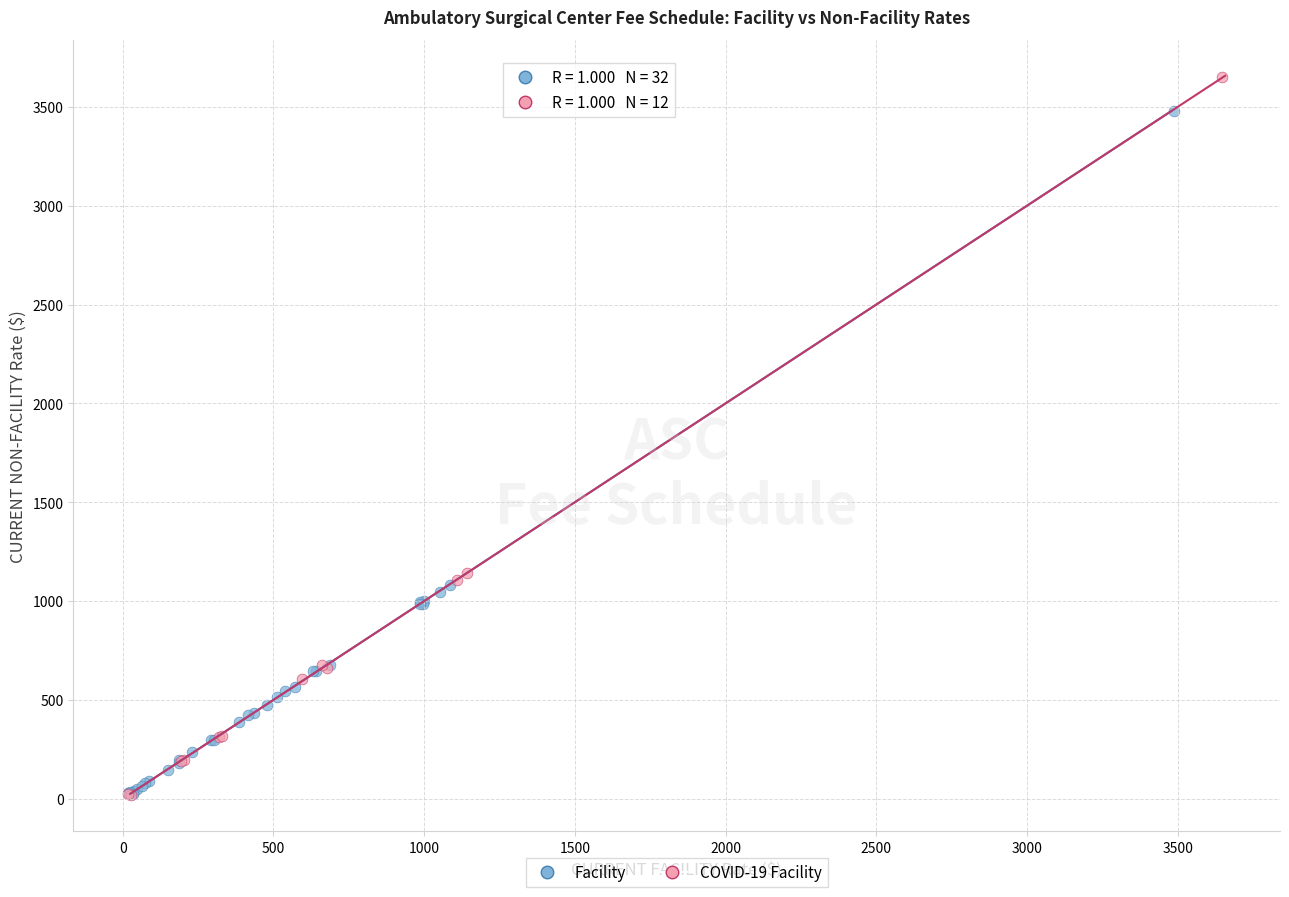

Which series has the largest Y range (max minus min)?

COVID-19 Facility